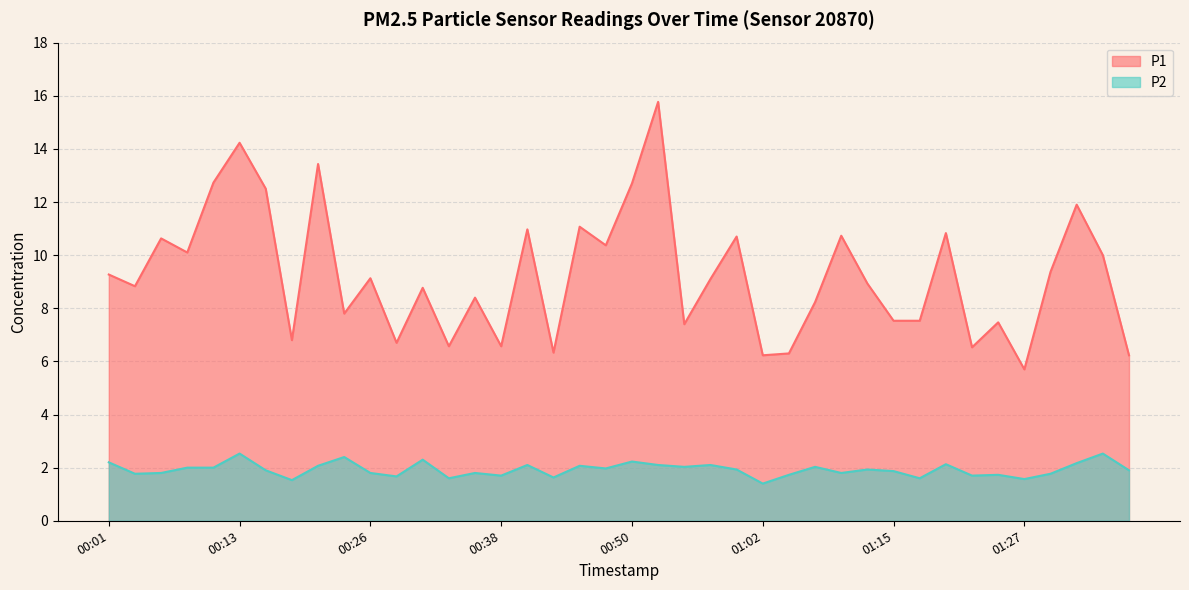

List the series in order of their peak value, lowest first.

P2, P1